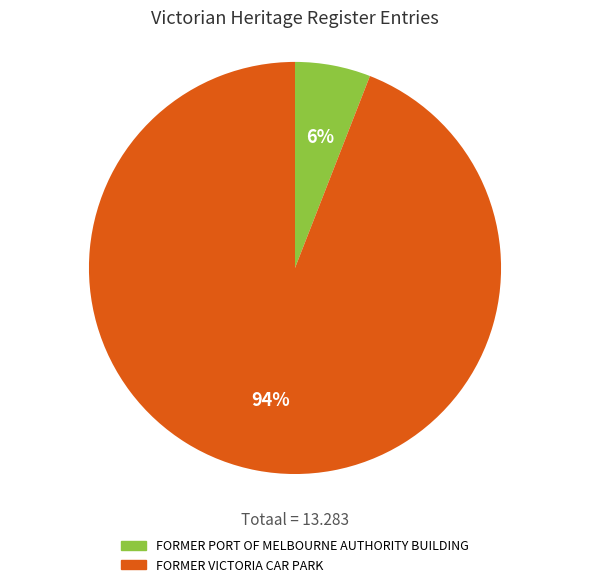

Do FORMER PORT OF MELBOURNE AUTHORITY BUILDING and FORMER VICTORIA CAR PARK together represent more than half of the pie?

Yes